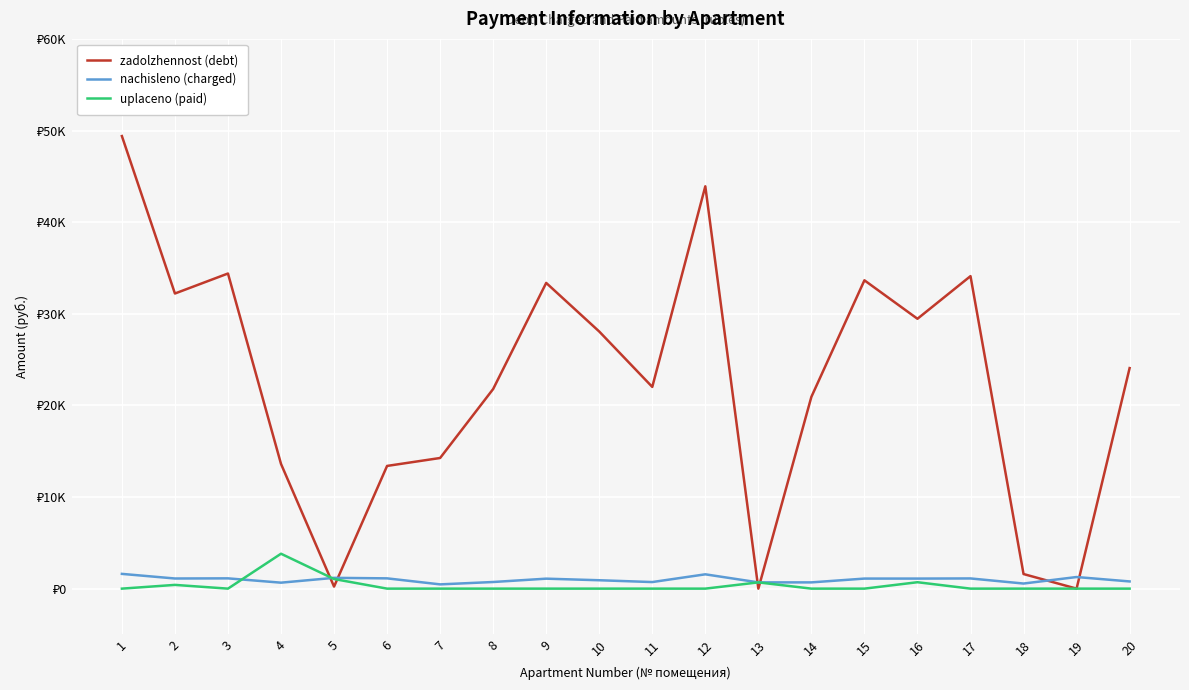

Where is the first local minimum for uplaceno (paid)?

3